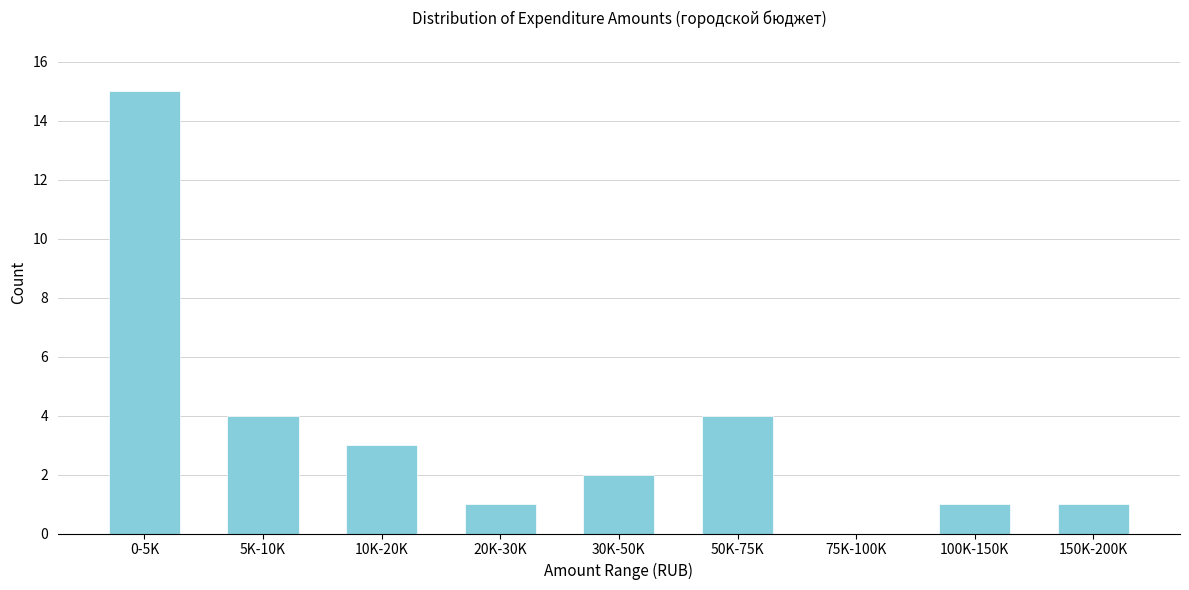

Reading left to right, transcribe all the data shown in this chart.

0-5K=15	5K-10K=4	10K-20K=3	20K-30K=1	30K-50K=2	50K-75K=4	75K-100K=0	100K-150K=1	150K-200K=1